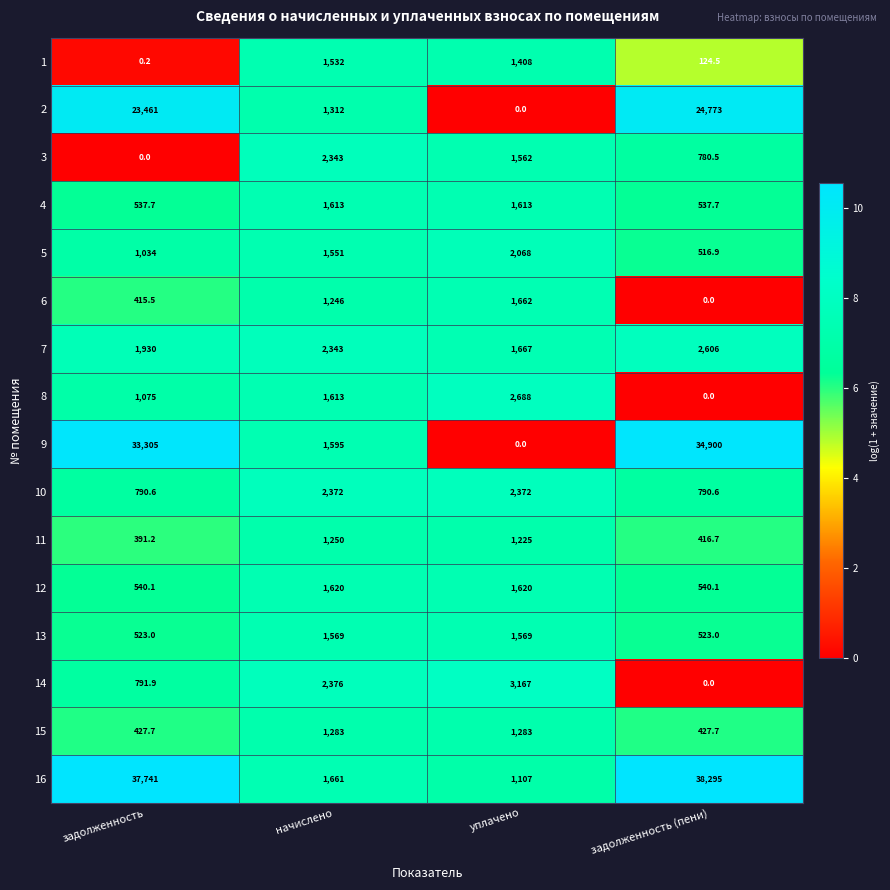

Which series has the widest spread of values?

16